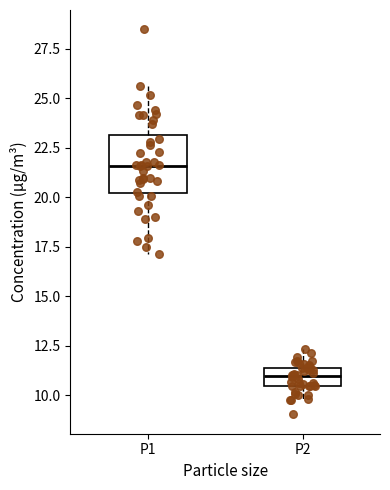

Reading left to right, transcribe this box plot: for each box, give where its median line is, the range the box spans, and where its two whiskers end, as read against the y-axis. The values are not printed on the chart, so give them approximately, as read against the axis.

P1: median 21.5, box 20.0 to 23.0, whiskers 17.0 to 25.5
P2: median 11.0, box 10.5 to 11.5, whiskers 9.5 to 12.5